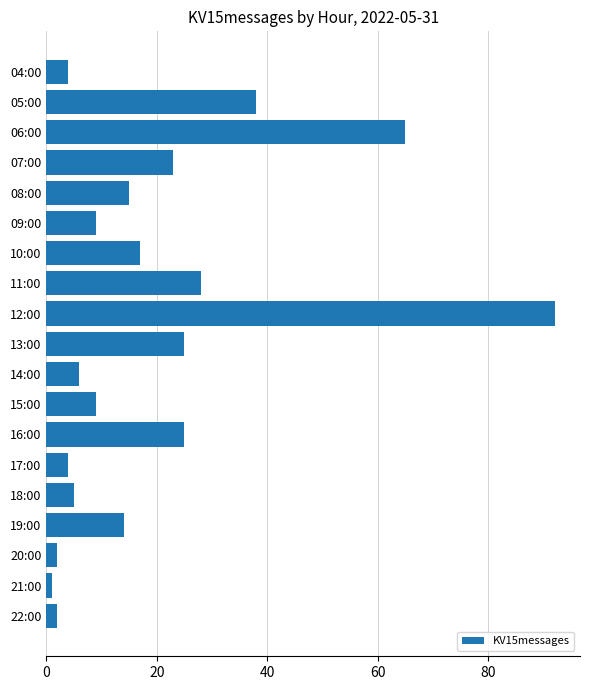

At which label is the value closest to 46?

05:00